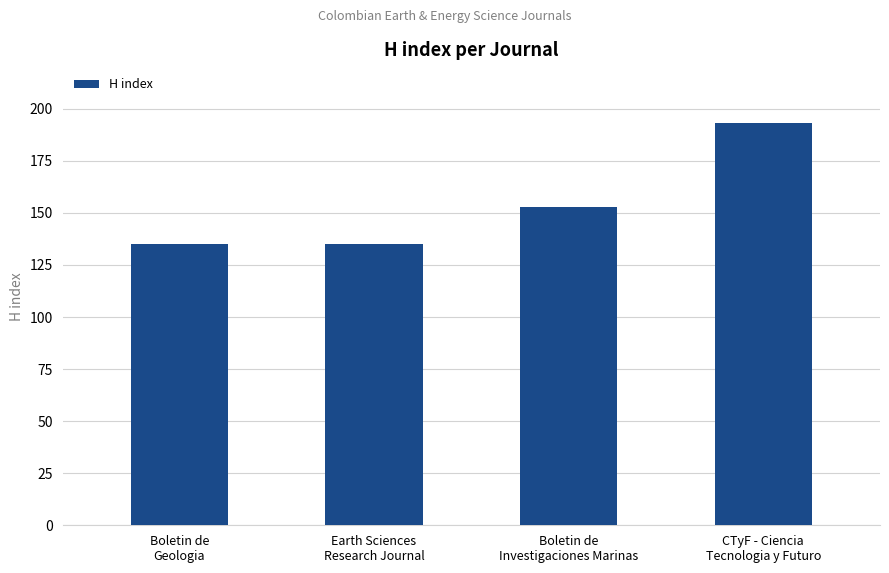

What is the value of the 2nd bar from the left?

135